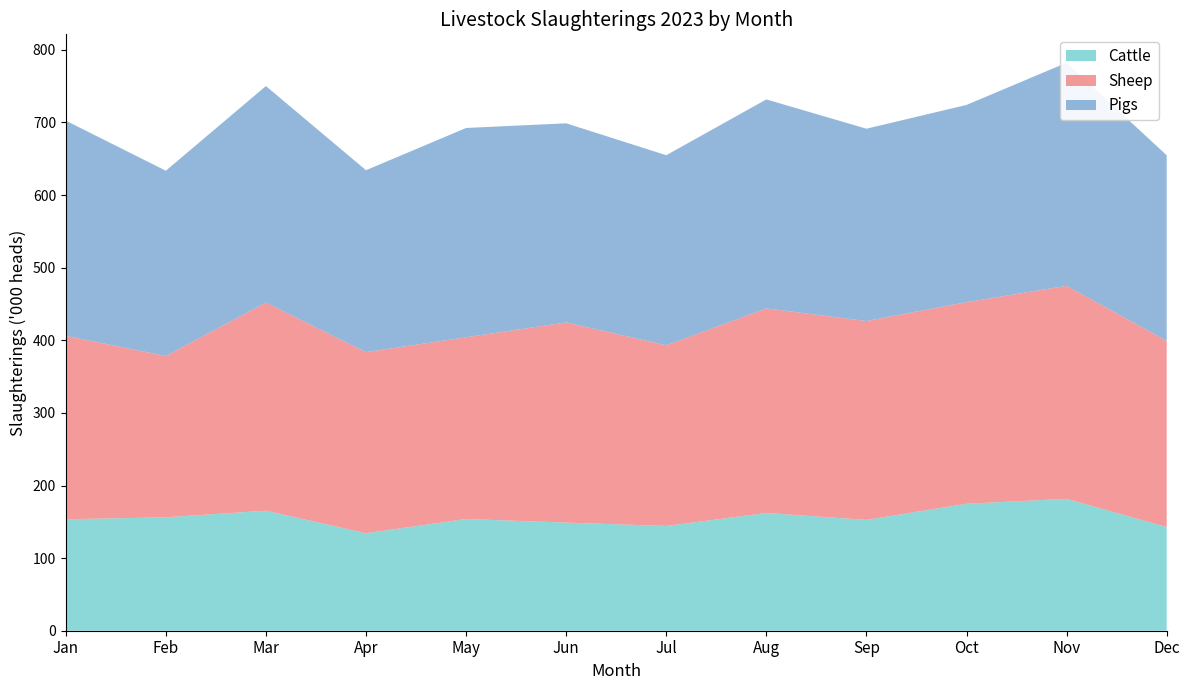

Reading left to right, transcribe all the data shown in this chart.

Cattle: Jan=153.5	Feb=156.2	Mar=165.3	Apr=134.3	May=153.8	Jun=148.9	Jul=144.3	Aug=162.1	Sep=152.6	Oct=174.9	Nov=181.6	Dec=142.9
Sheep: Jan=252.7	Feb=222.1	Mar=286.7	Apr=249.3	May=250.3	Jun=275.7	Jul=248.8	Aug=281.8	Sep=273.9	Oct=277.6	Nov=293.4	Dec=256.3
Pigs: Jan=296.3	Feb=255.2	Mar=298.2	Apr=250.6	May=288.3	Jun=274.2	Jul=261.8	Aug=287.9	Sep=264.9	Oct=271.6	Nov=307.2	Dec=255.7